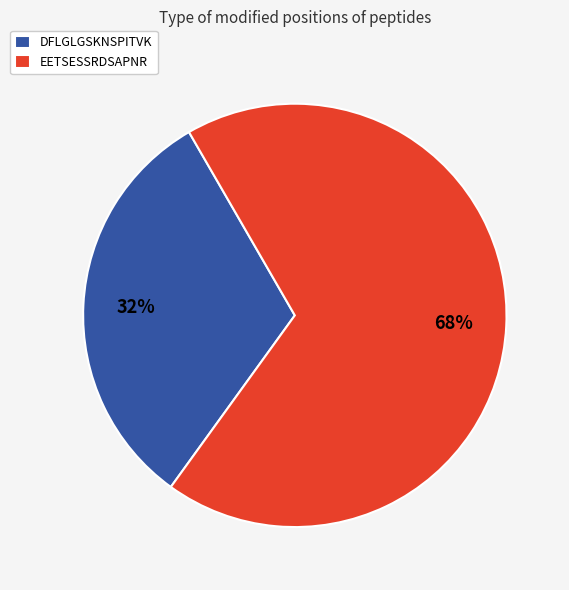

To the nearest percent, what is the average slice percentage?

50%